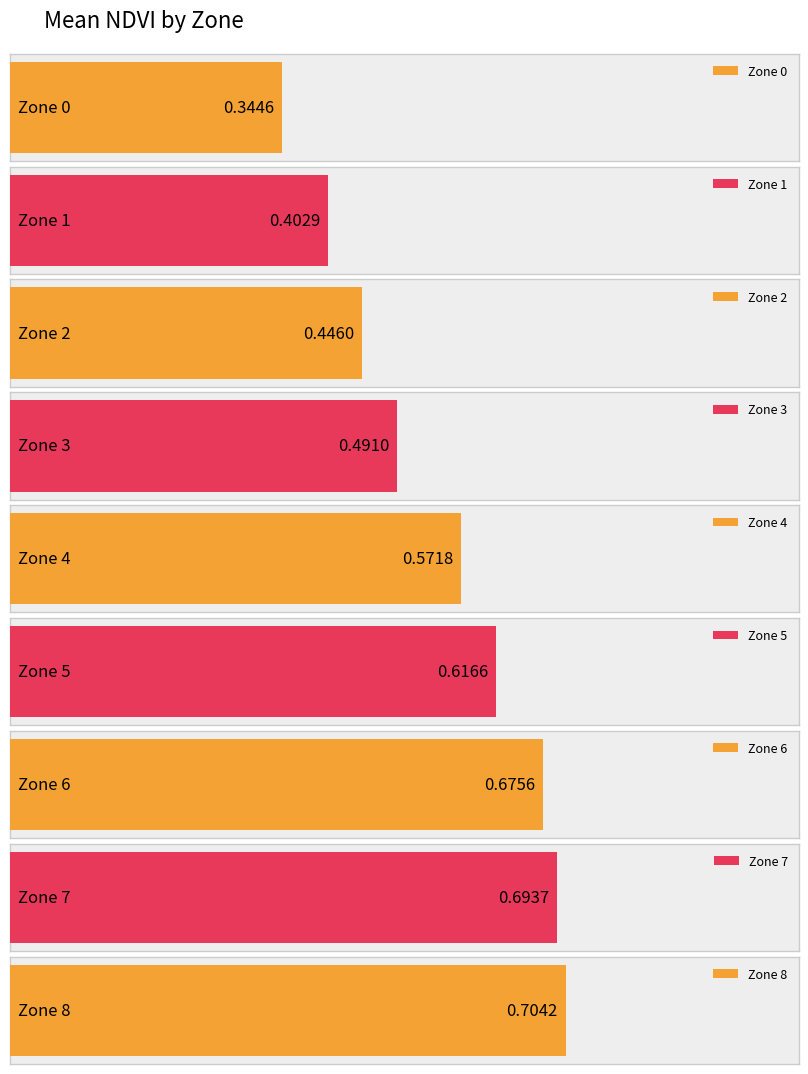

How many bars are there in total?

9